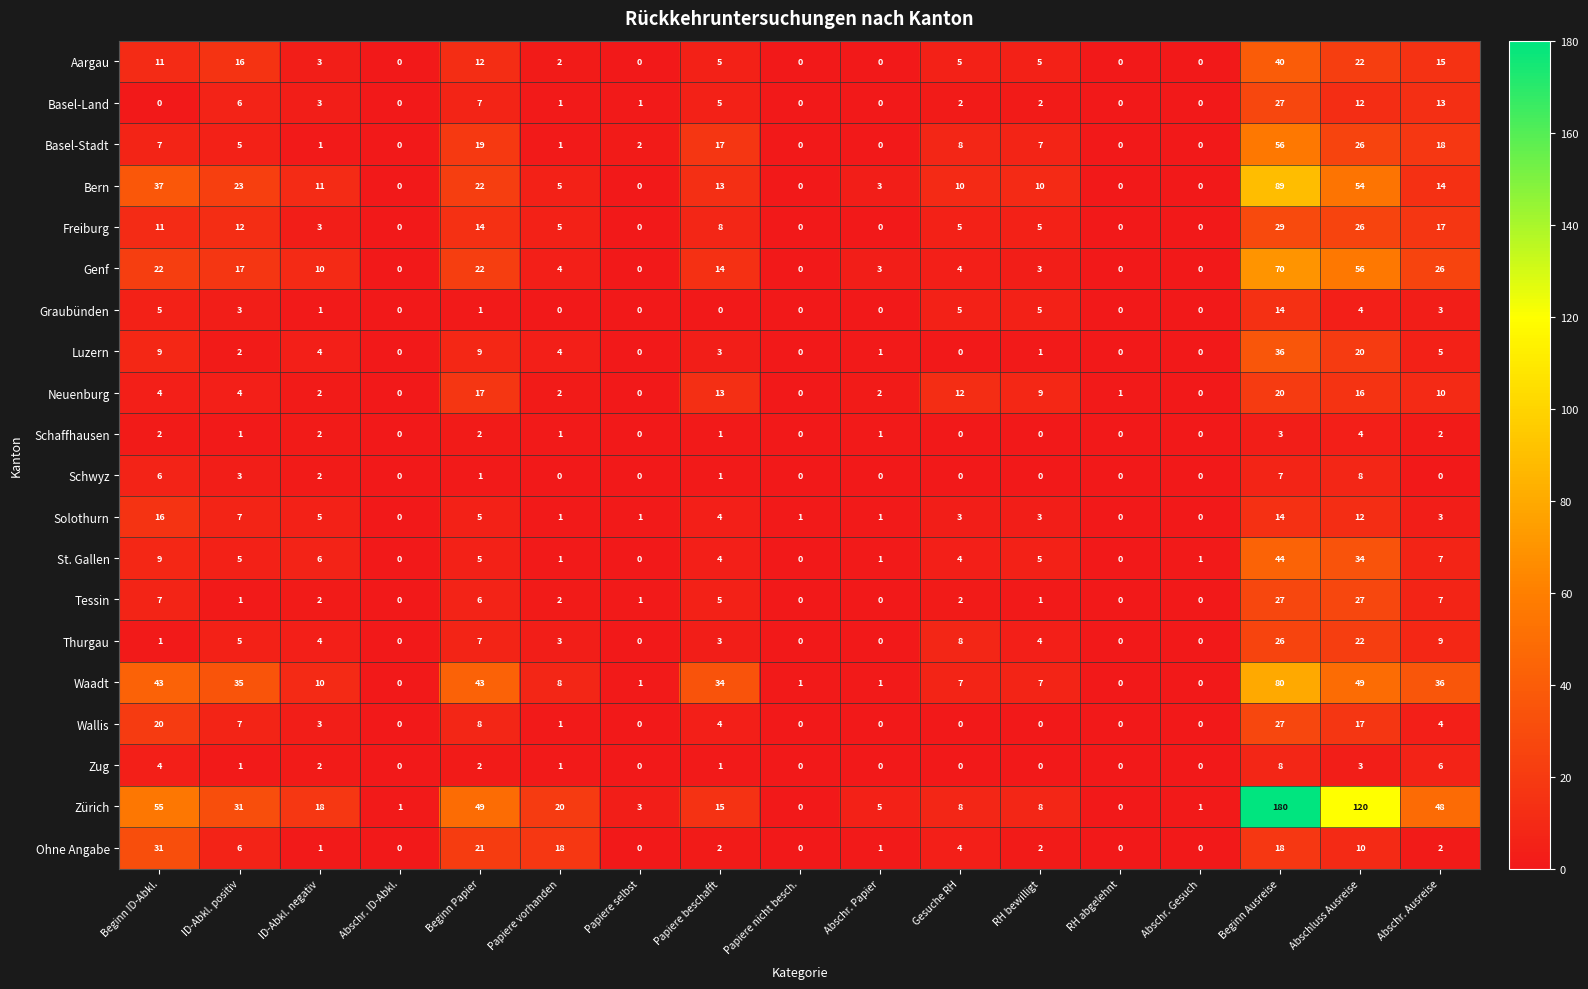

Which series has the widest spread of values?

Zürich